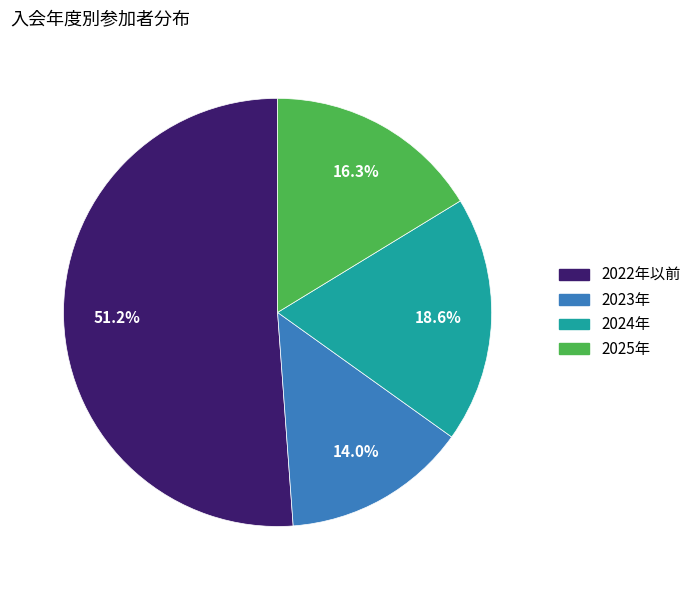

What percentage do 2024年 and 2023年 together represent?

32.6%